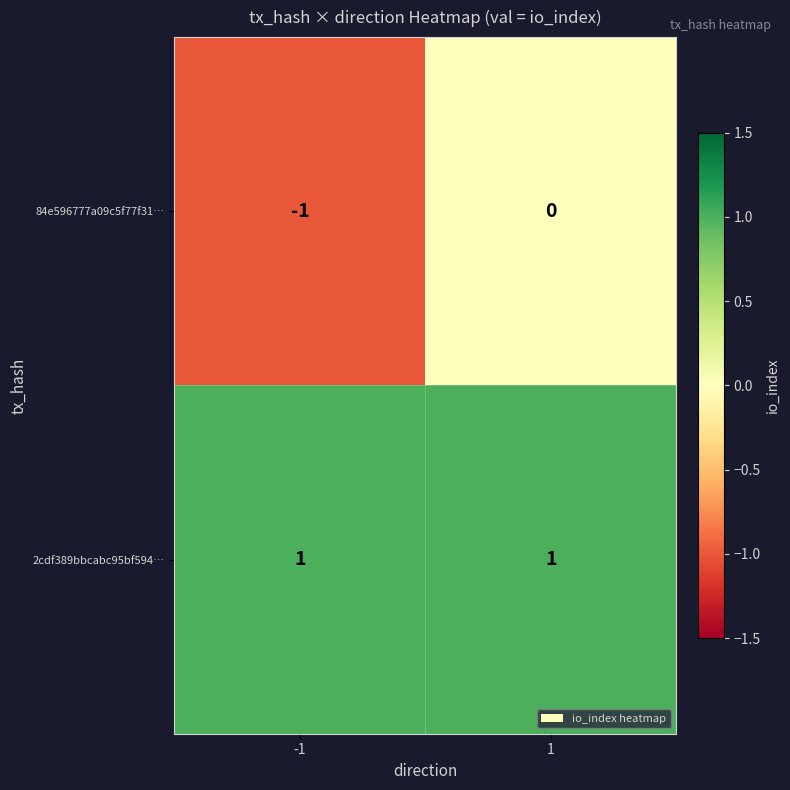

Which series has the largest total across all categories?

2cdf389bbcabc95bf594…